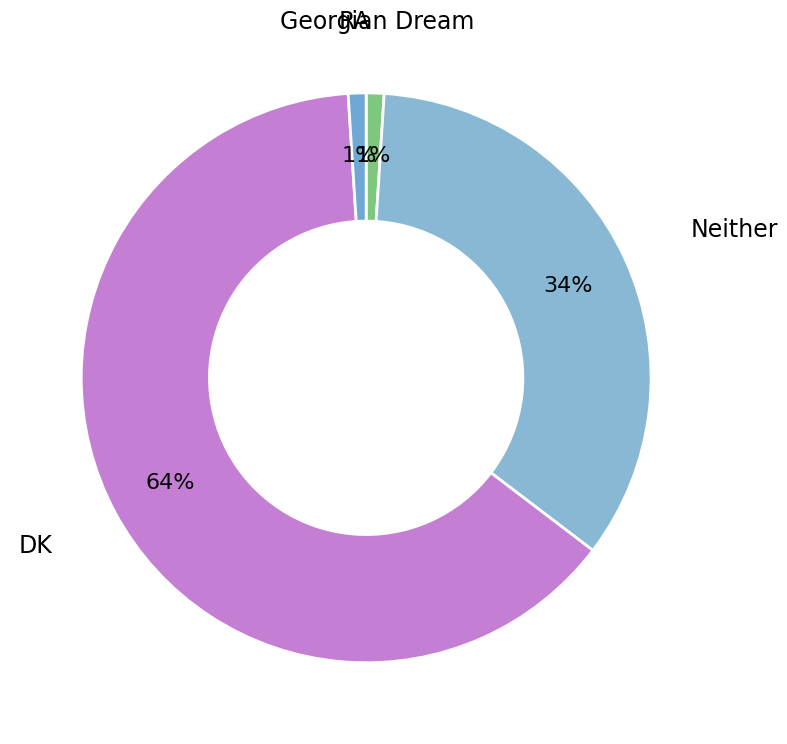

How many segments does this pie chart have?

4